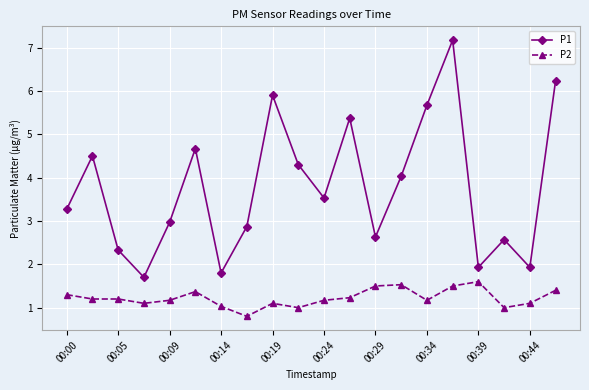

True or false: P2 has more than 2 points higher than both neighbors.

True